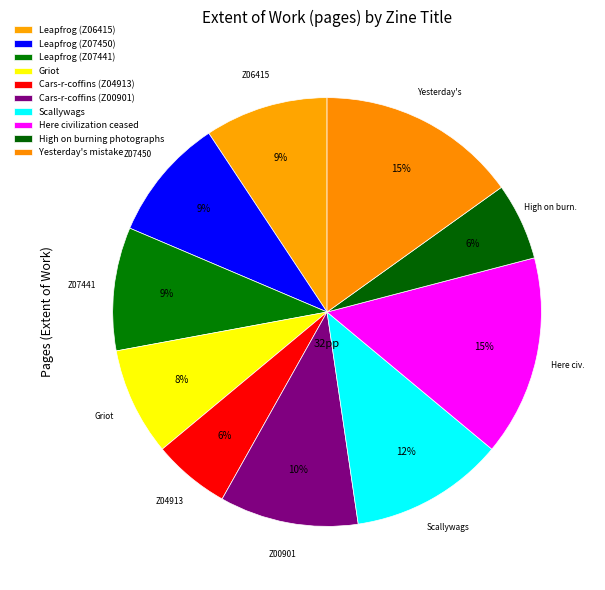

Count the number of slices in the pie.

10